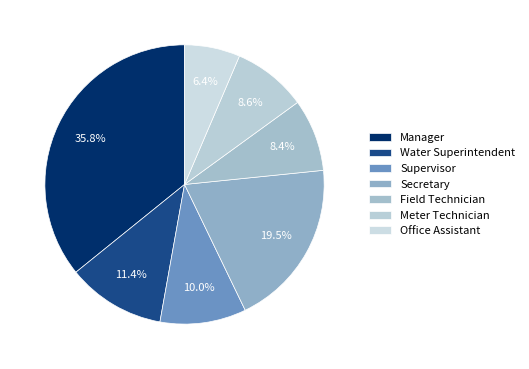

The Office Assistant slice represents 6% of the pie. True or false?

True